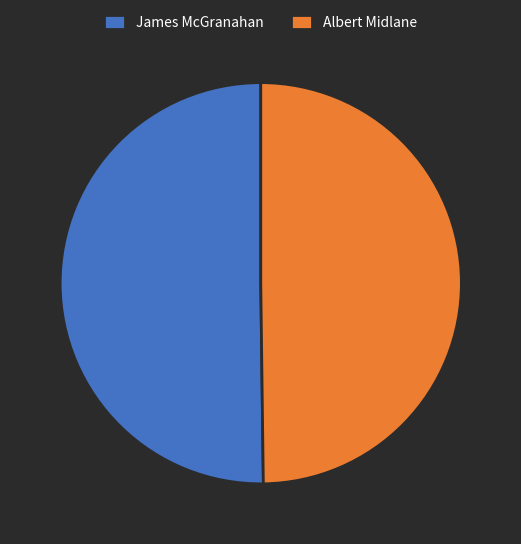

Approximately how many times larger is the value at Albert Midlane compared to James McGranahan?

1.0